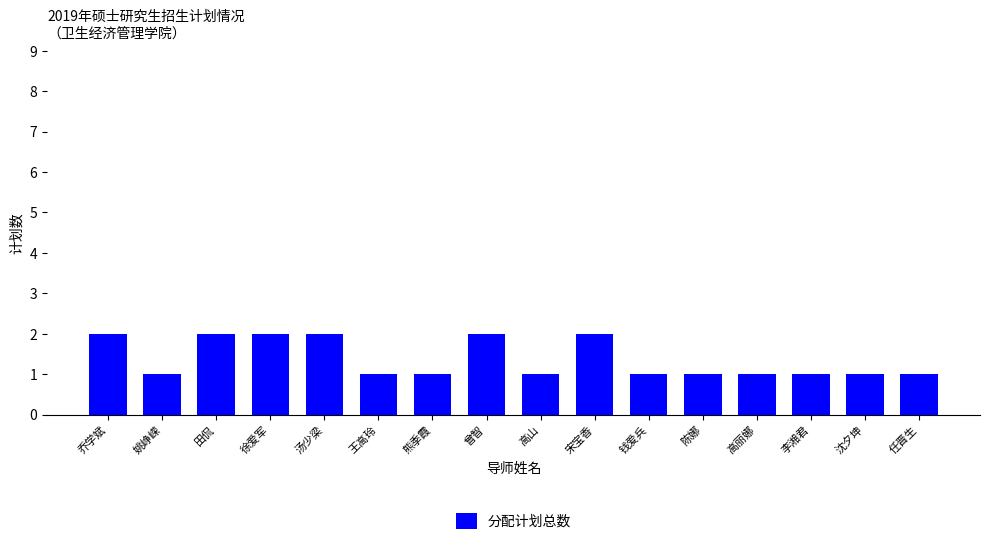

Are the bars horizontal?

No